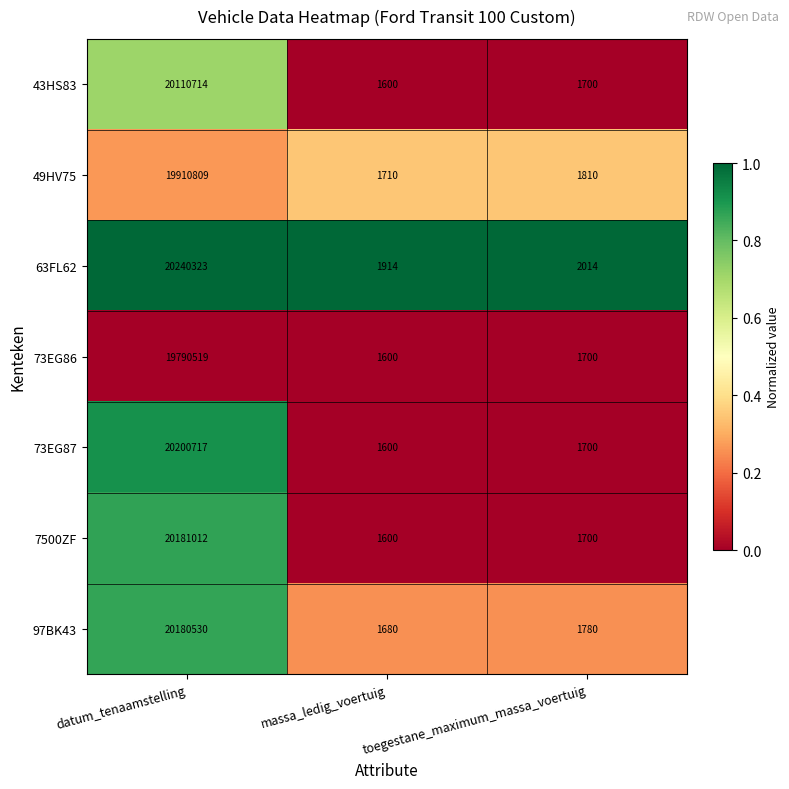

The value of 7500ZF at massa_ledig_voertuig is 2408. True or false?

False